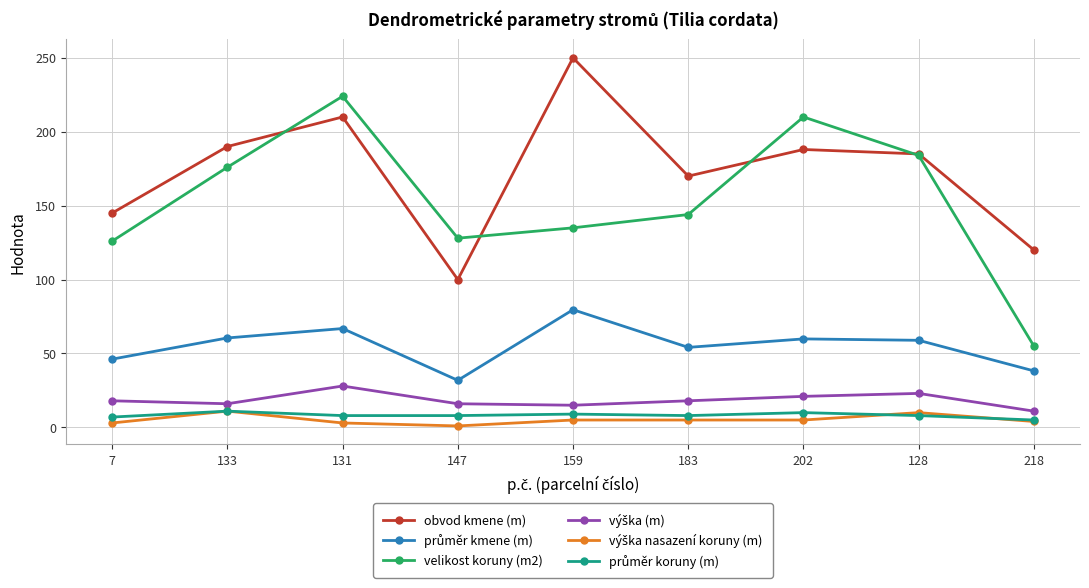

What is the maximum value shown in the chart?

250.0